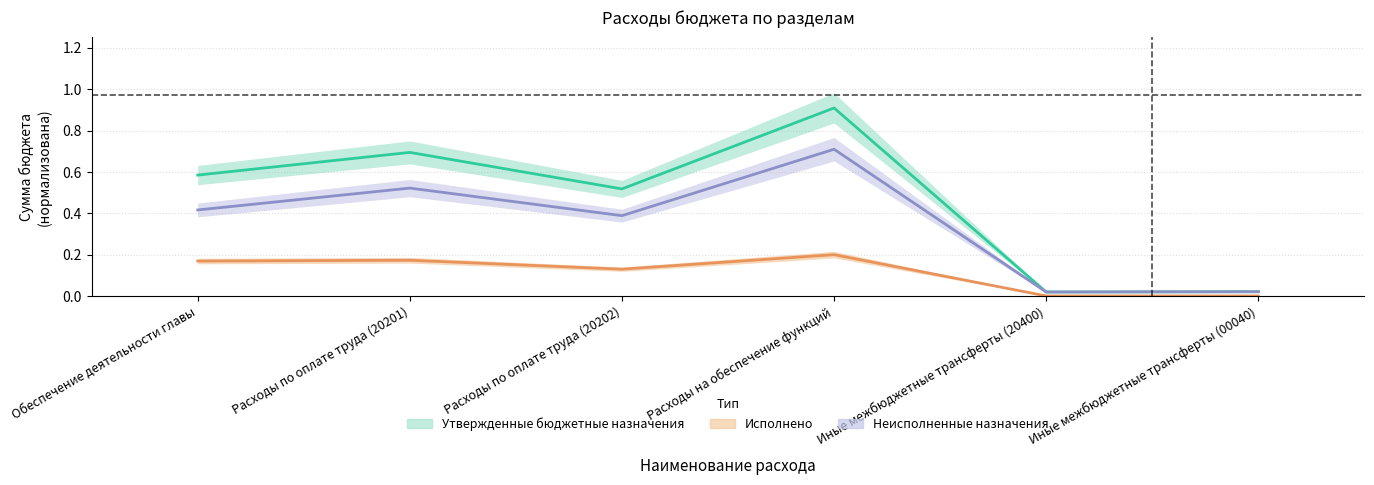

What is the difference between the highest and lowest values at Обеспечение деятельности главы?

0.4